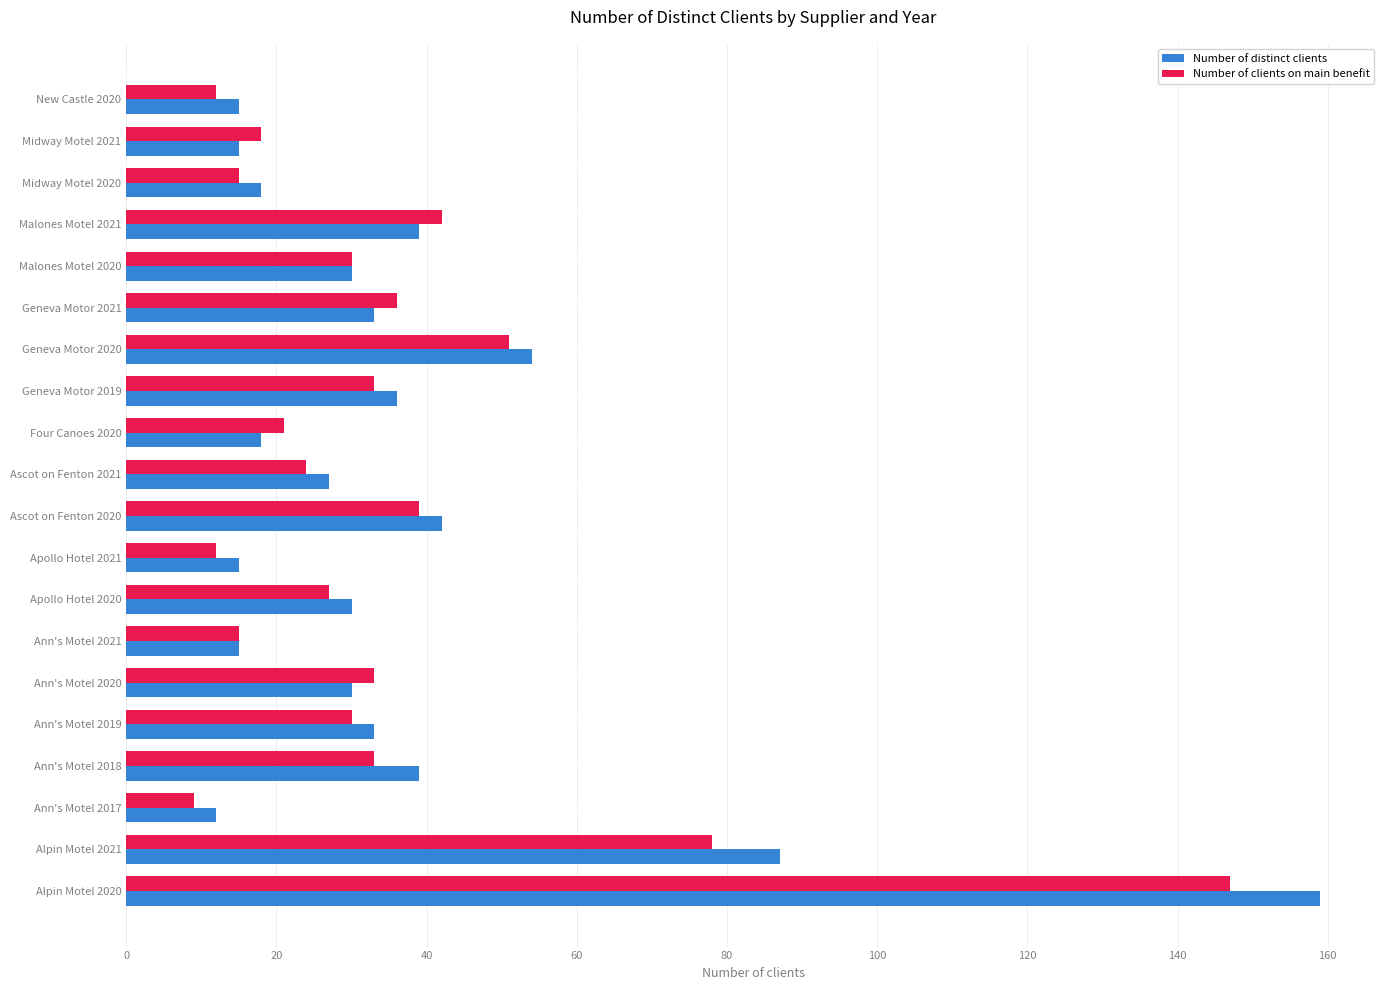

At which label does Number of distinct clients reach its minimum?

Ann's Motel 2017